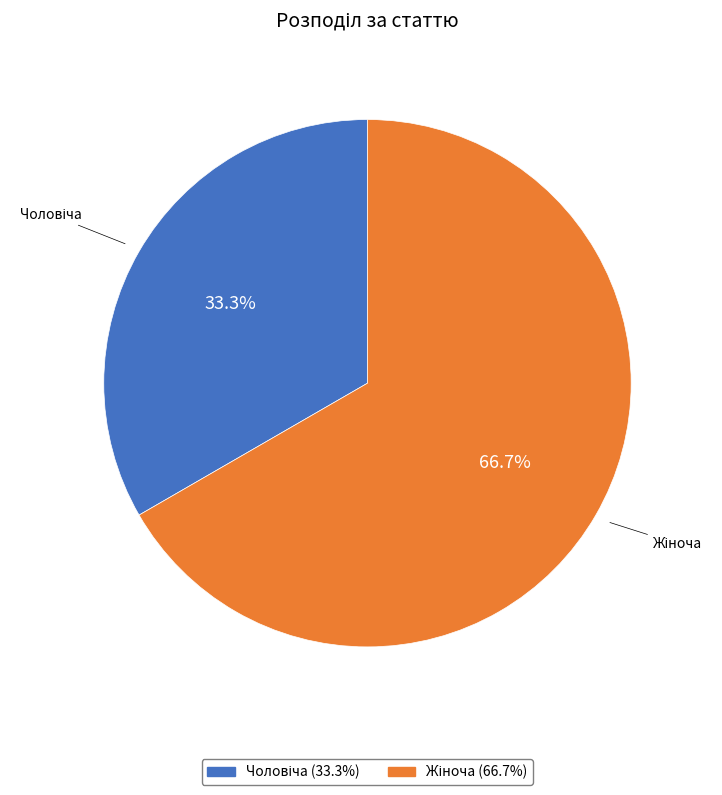

Does any single category account for the majority?

Yes